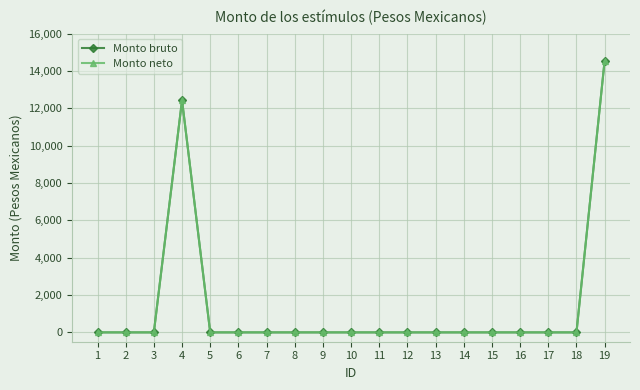

How many data points in Monto neto are above 0?

2